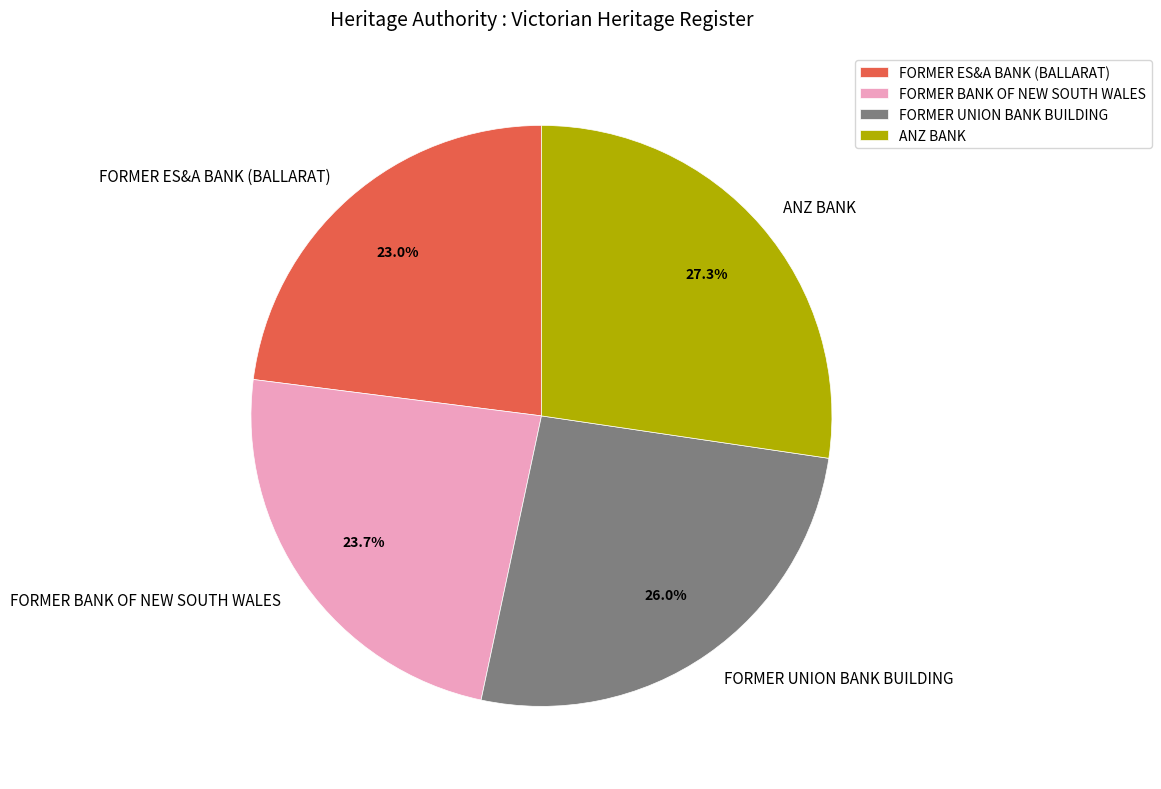

How many segments does this pie chart have?

4